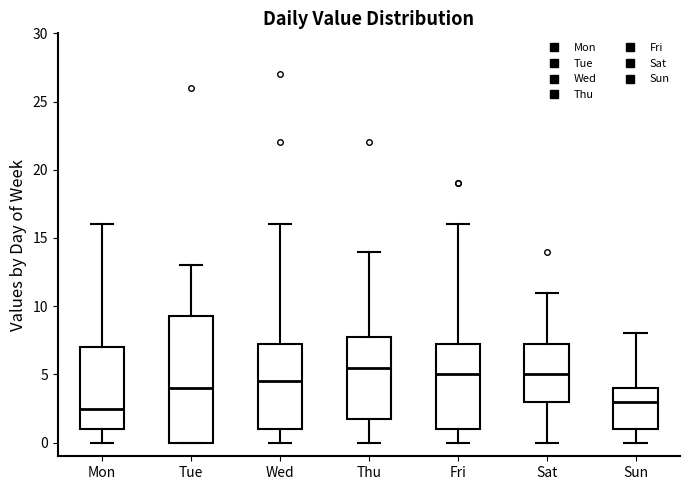

Which box is the tallest, from its lower edge to its upper edge?

Tue